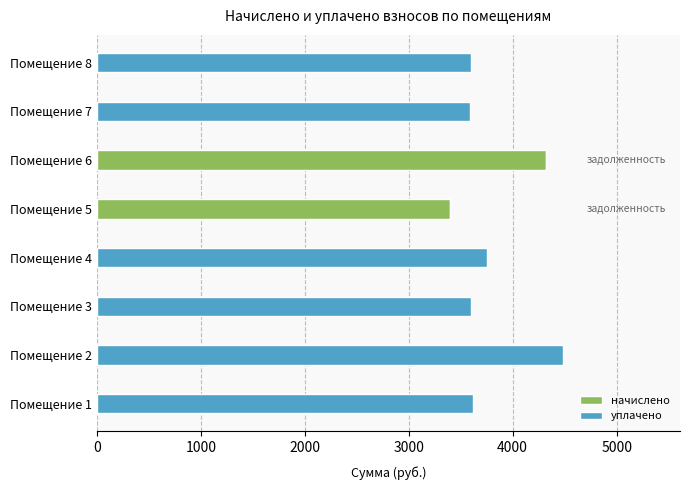

Rank the series by their maximum value, from highest to lowest.

начислено, уплачено